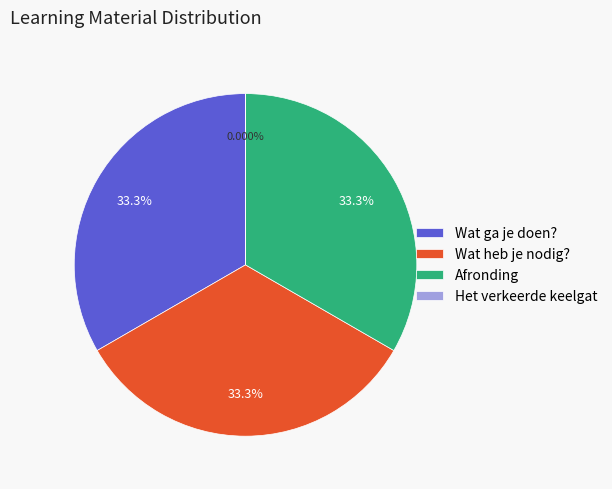

Which category has the smallest portion of the pie?

Het verkeerde keelgat